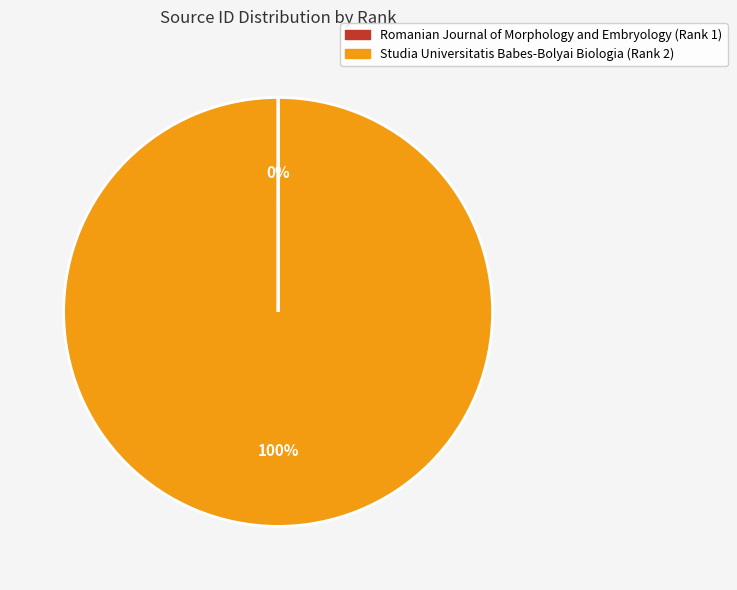

Is it true that Studia Universitatis Babes-Bolyai Biologia (Rank 2) is 95% of the pie?

False